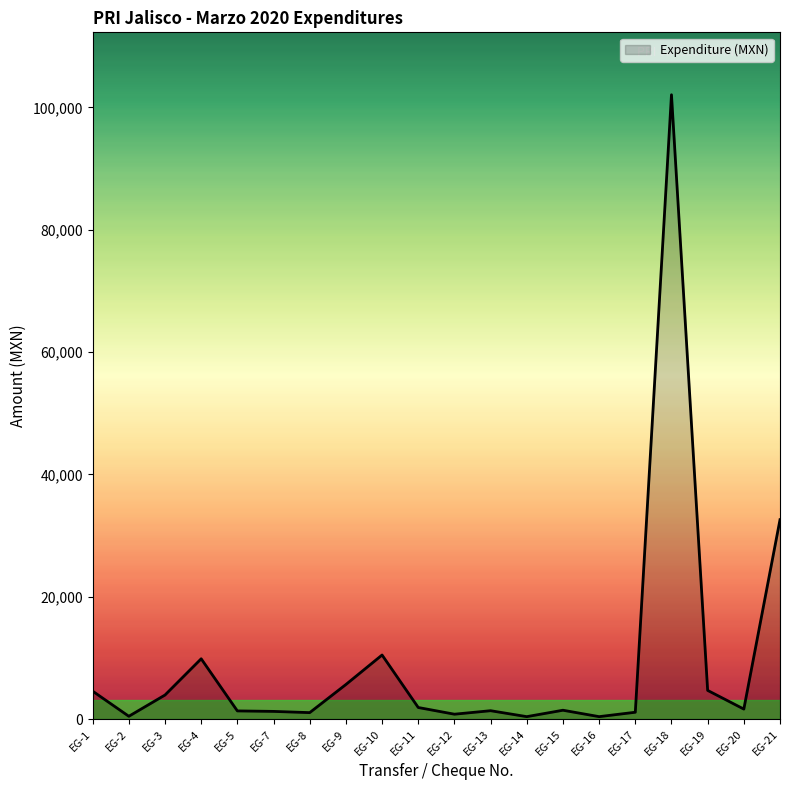

Which label corresponds to the largest value in the chart?

EG-18